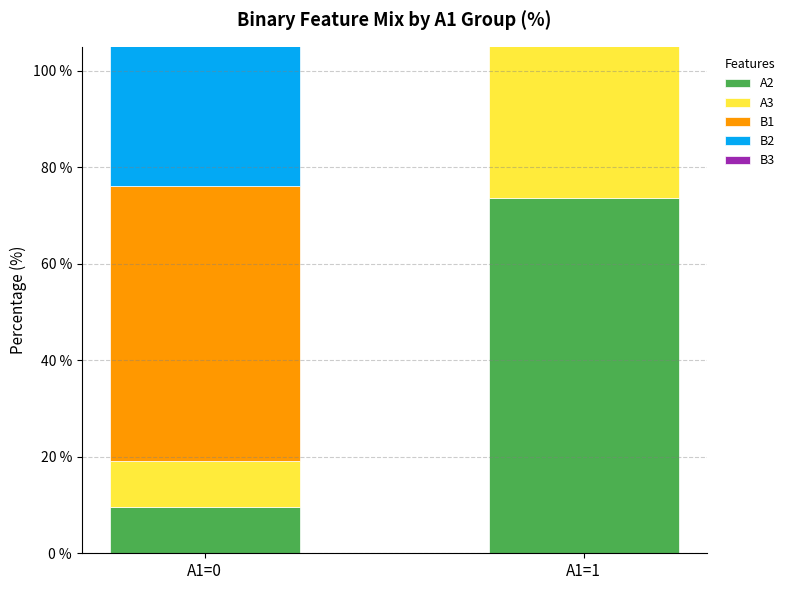

List the series in order of their peak value, highest first.

A3, B3, A2, B2, B1